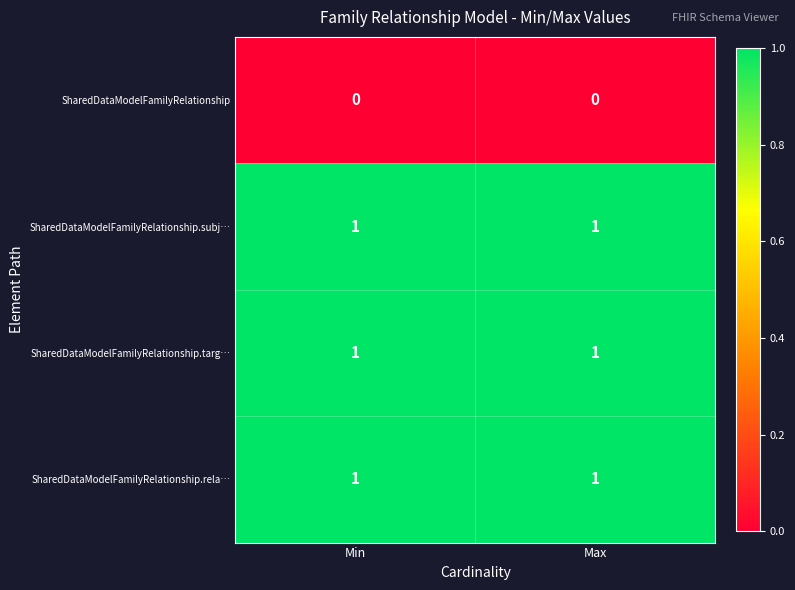

The SharedDataModelFamilyRelationship.targ… series shows 2 at Min. True or false?

False